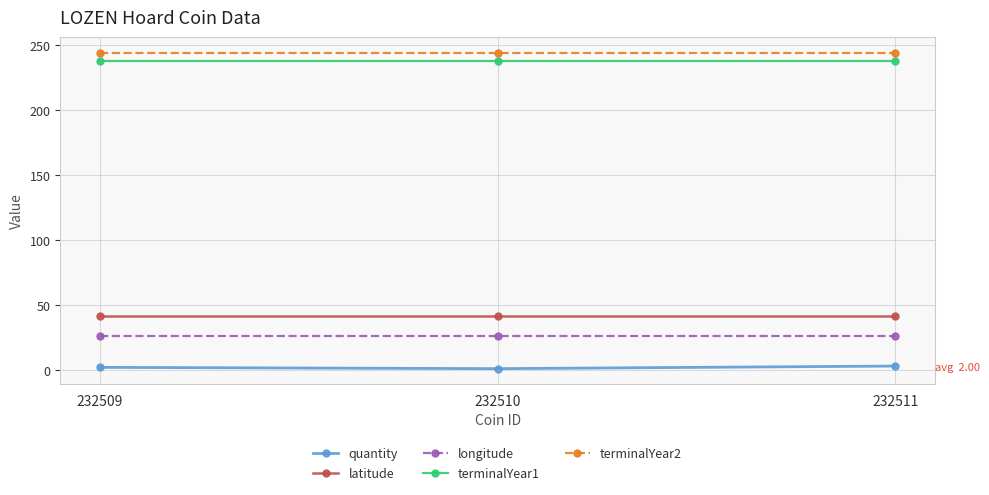

True or false: latitude has a value of 60.7 at 232509.

False